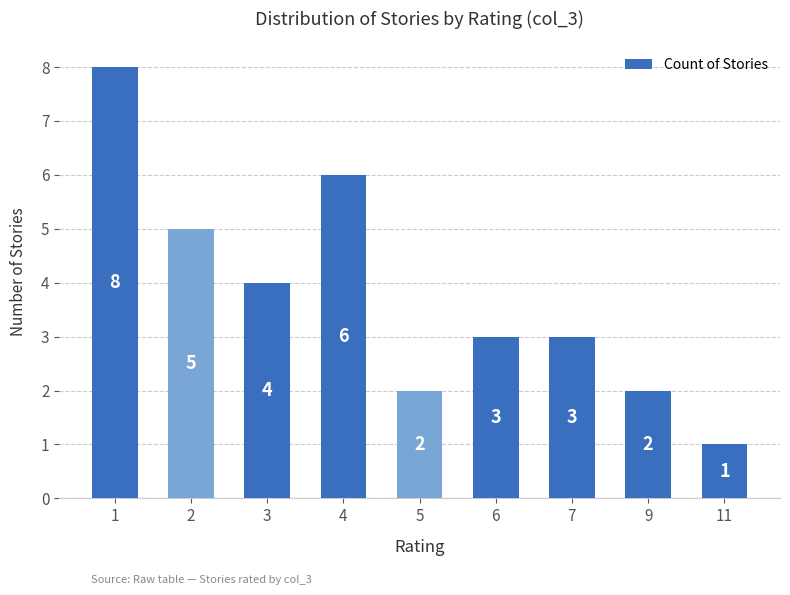

True or false: the data shows 1 at 7.

False